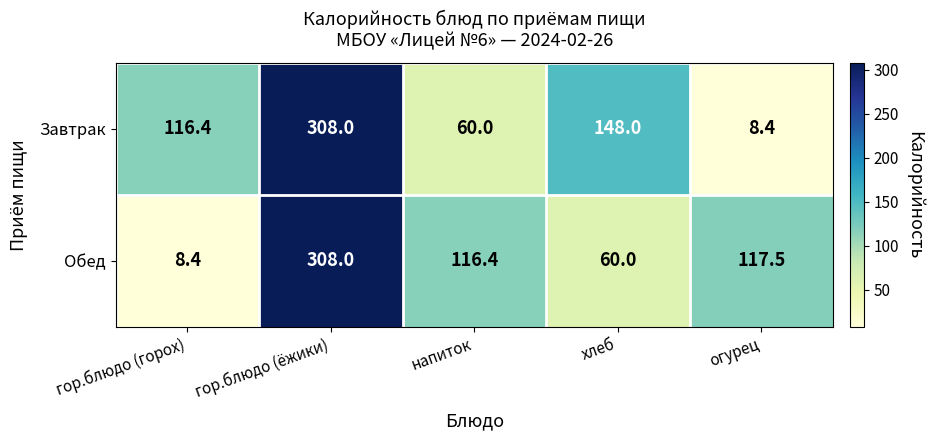

The Завтрак series shows 86.1 at хлеб. True or false?

False